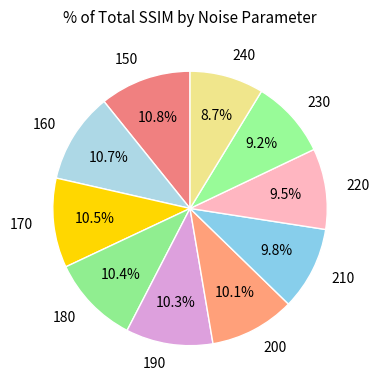

Does 210 account for over 50% of the chart?

No